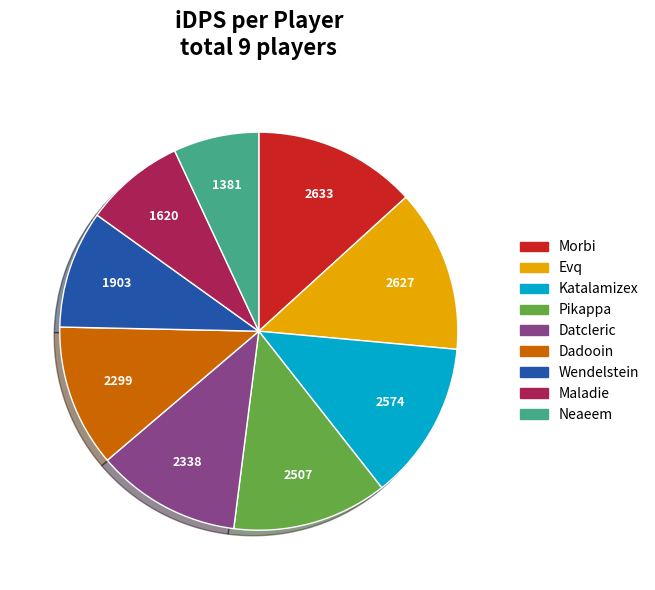

Count the number of slices in the pie.

9